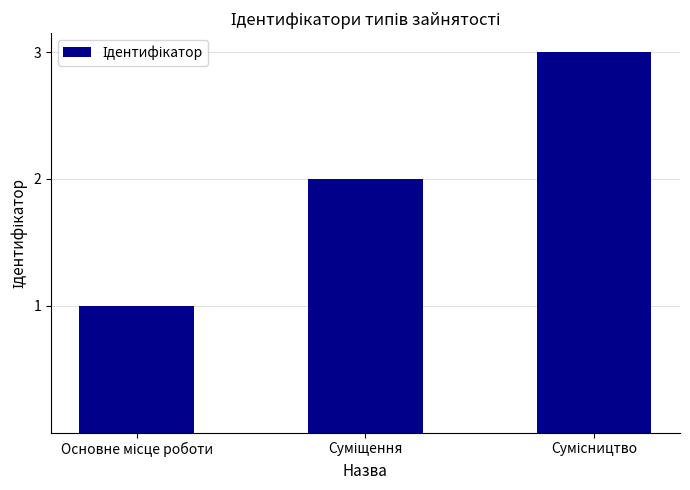

What is the greatest value displayed?

3